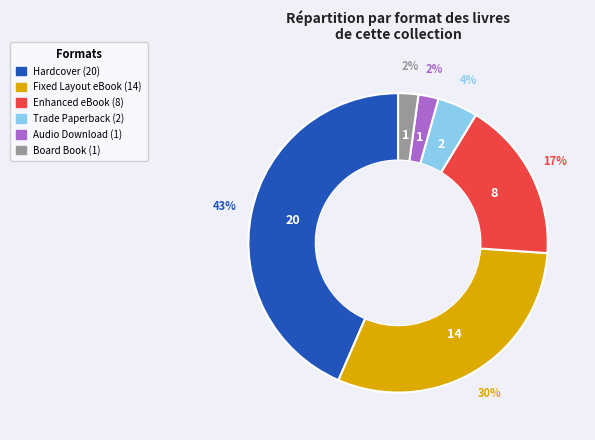

Combined, do Hardcover and Fixed Layout eBook account for over 50%?

Yes